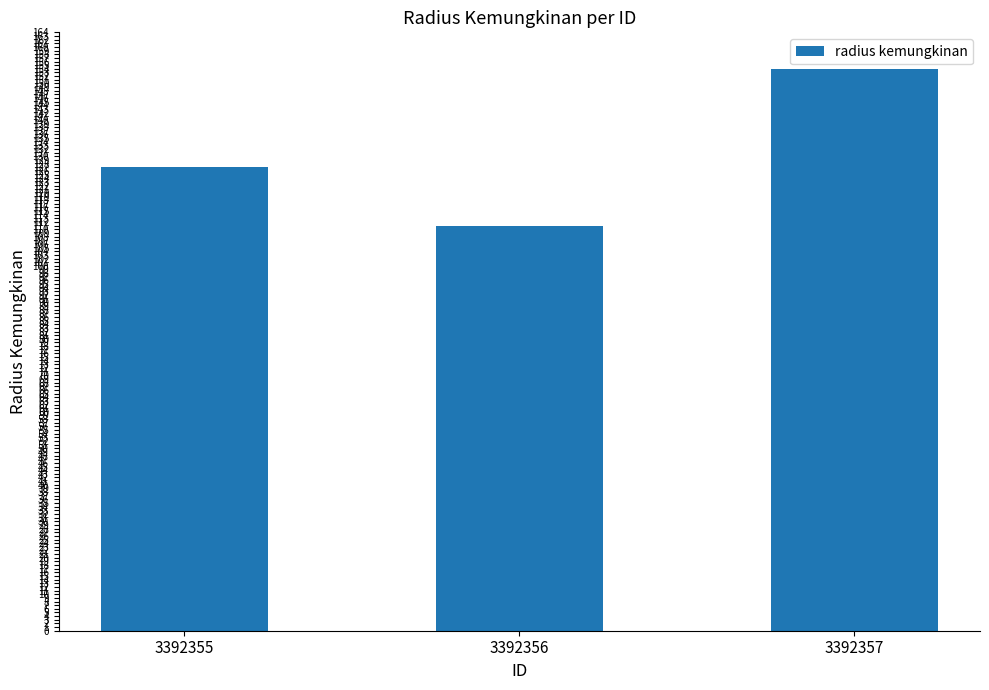

Approximately how many times larger is the value at 3392356 compared to 3392357?

0.7